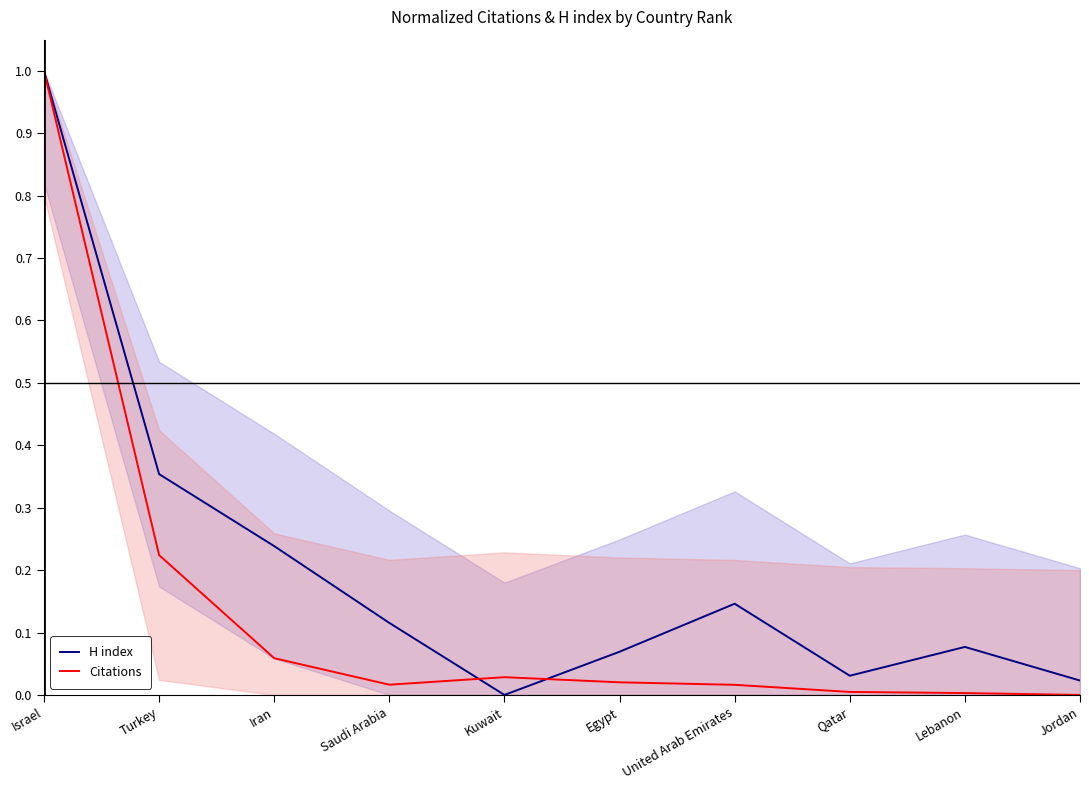

How many interior local peaks does the Citations series have?

1